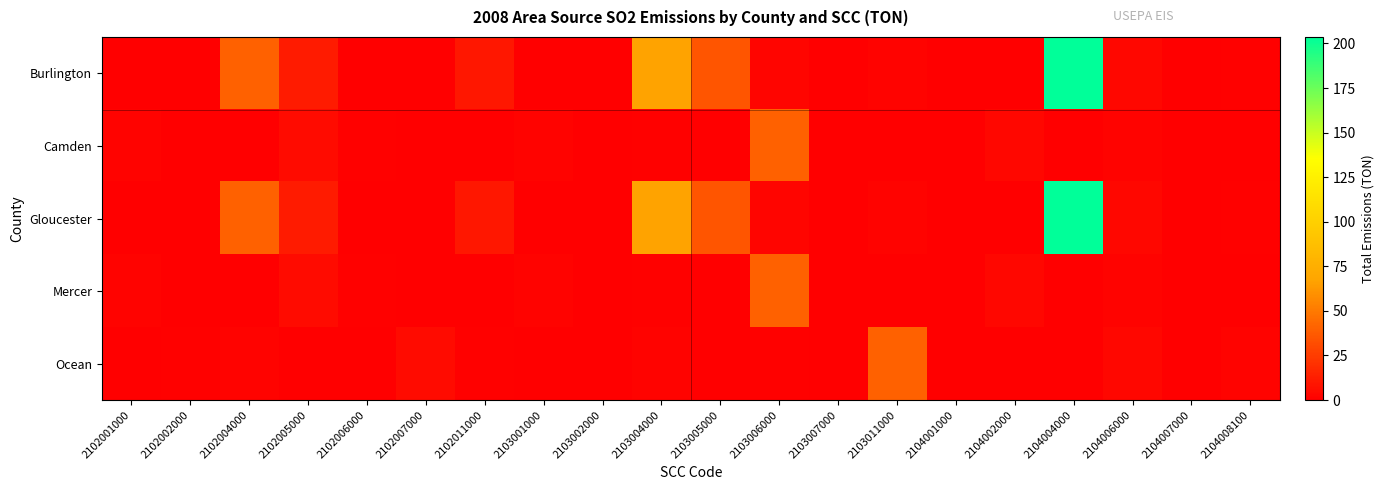

Count the number of data series in this chart.

5